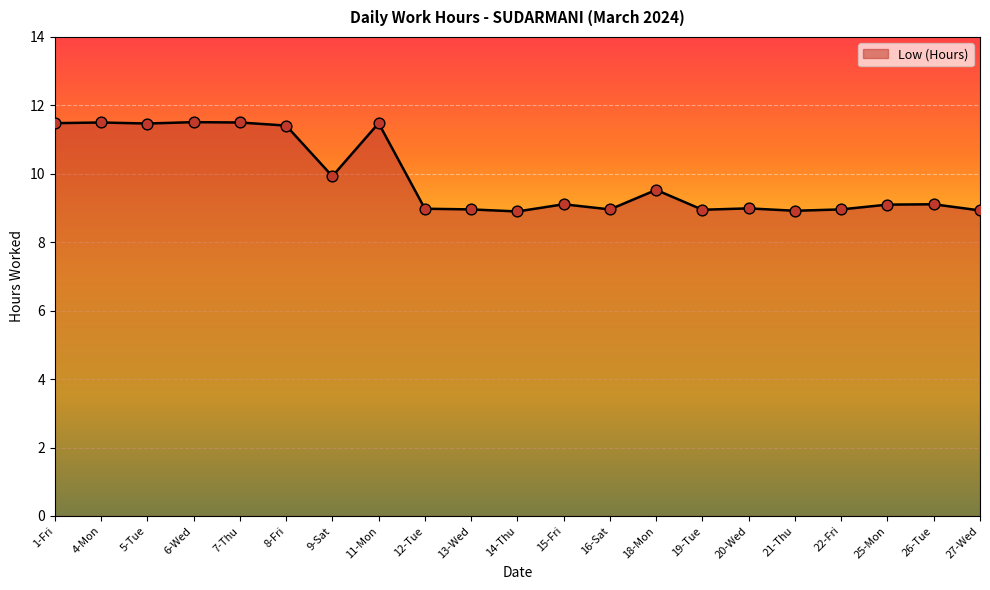

What is the ratio of the value at 20-Wed to the value at 7-Thu?

0.8